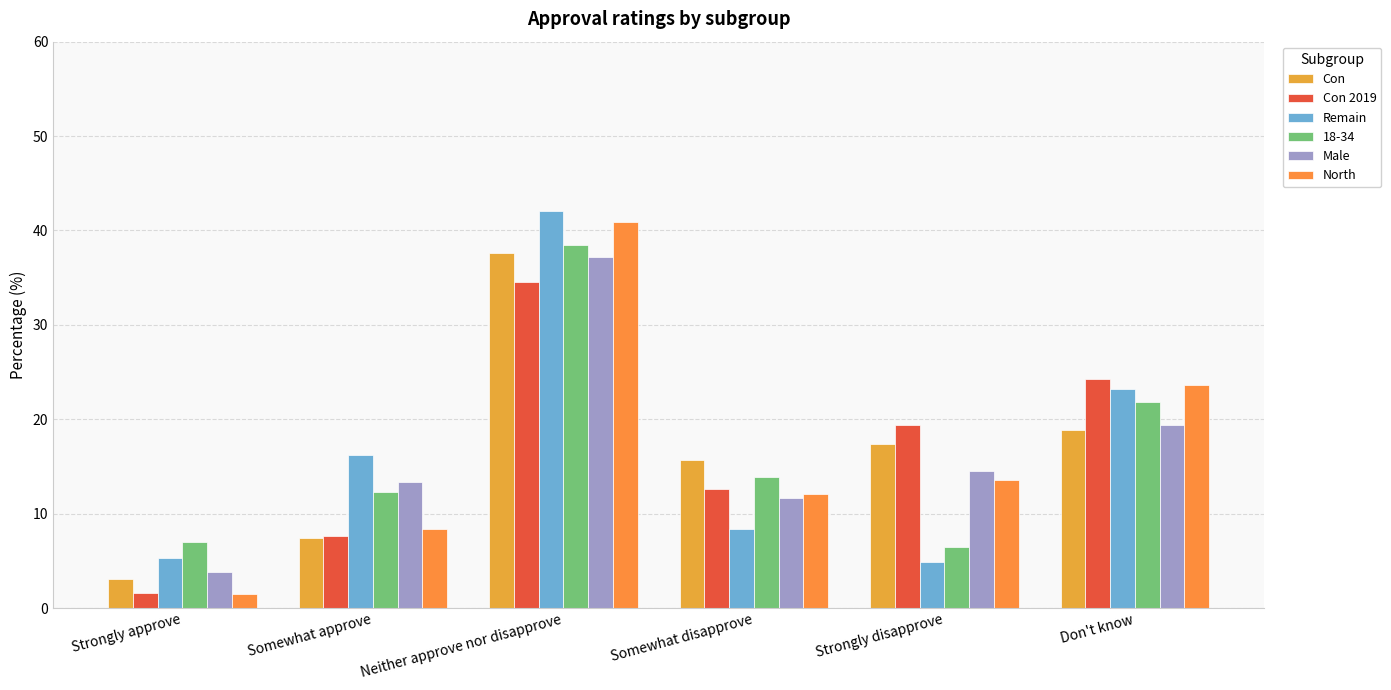

True or false: Con 2019 has a value of 10.4 at Don't know.

False